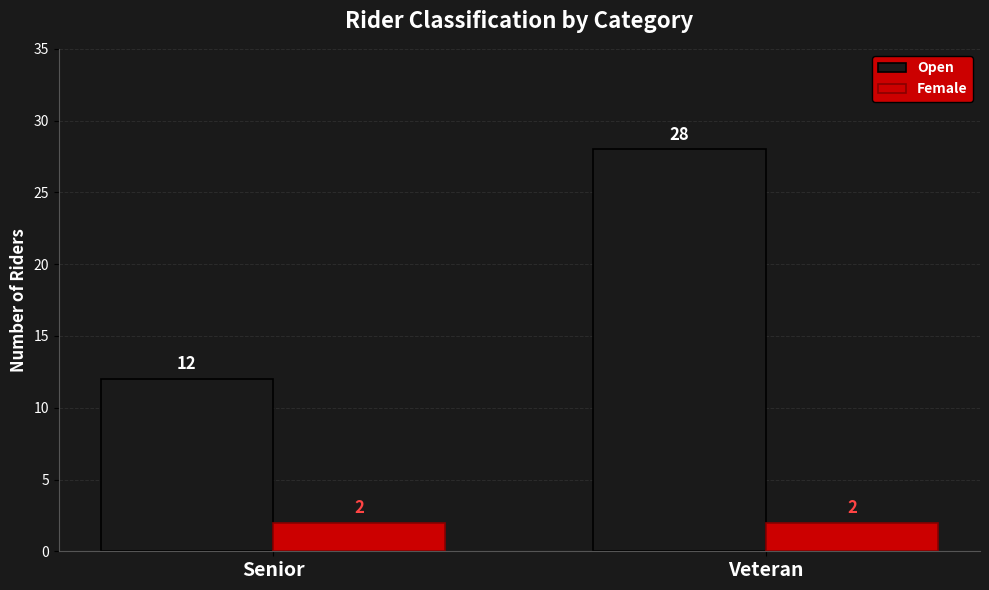

Which series has the largest range (max minus min)?

Open